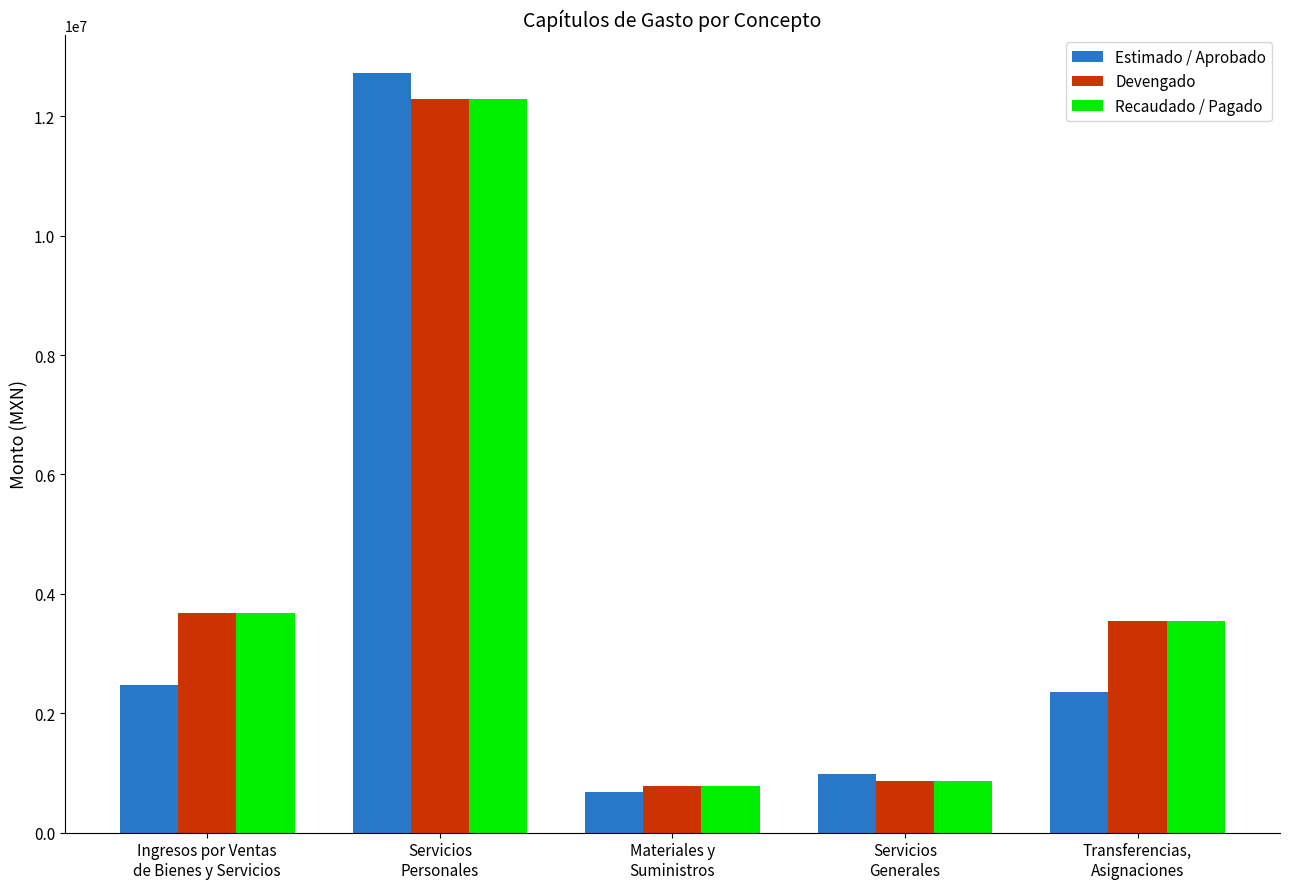

Which series has the largest range (max minus min)?

Estimado / Aprobado